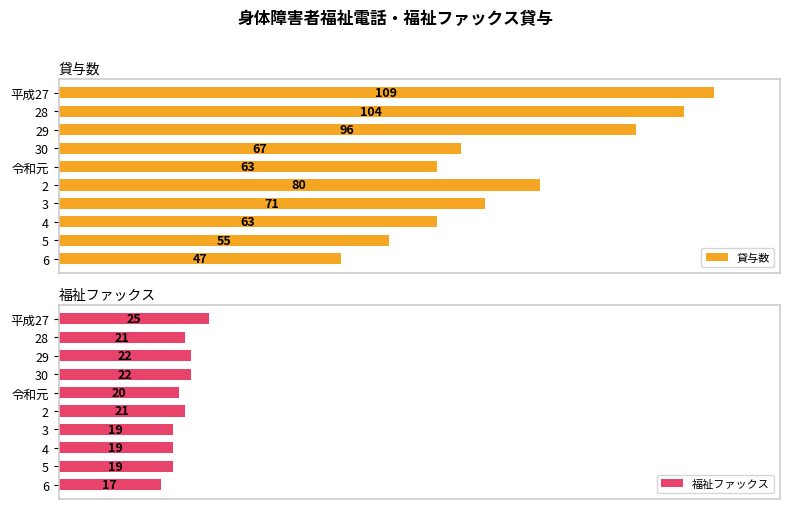

What is the difference between the maximum and minimum values in the 貸与数 series?

62